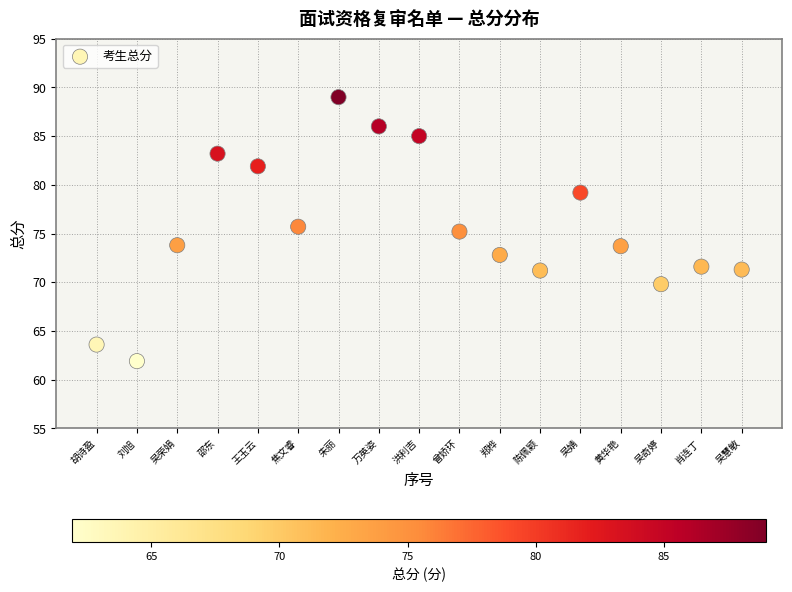

What is the range of X values (max minus min)?

16.0